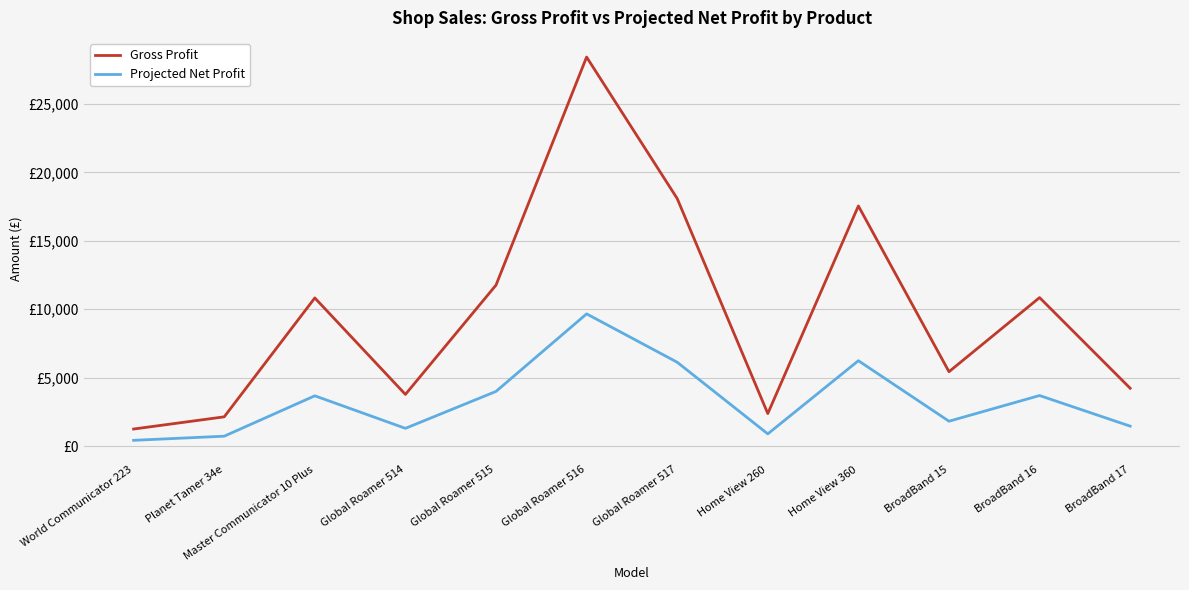

Rank the series by their average value, from lowest to highest.

Projected Net Profit, Gross Profit